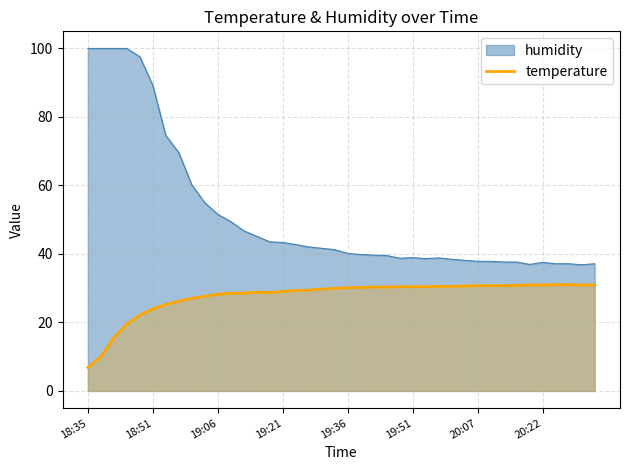

Which label corresponds to the smallest value in the chart?

18:35